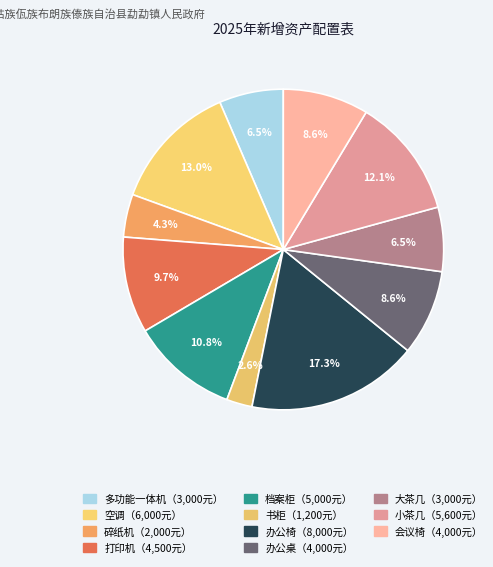

Count the number of slices in the pie.

11